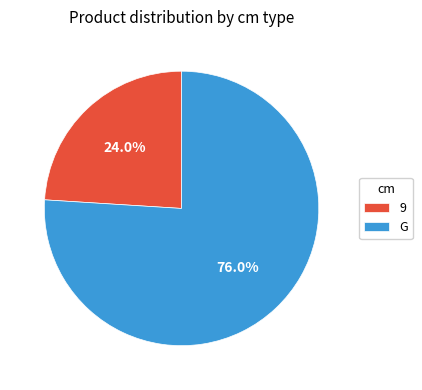

Rank the categories by value from lowest to highest.

9, G